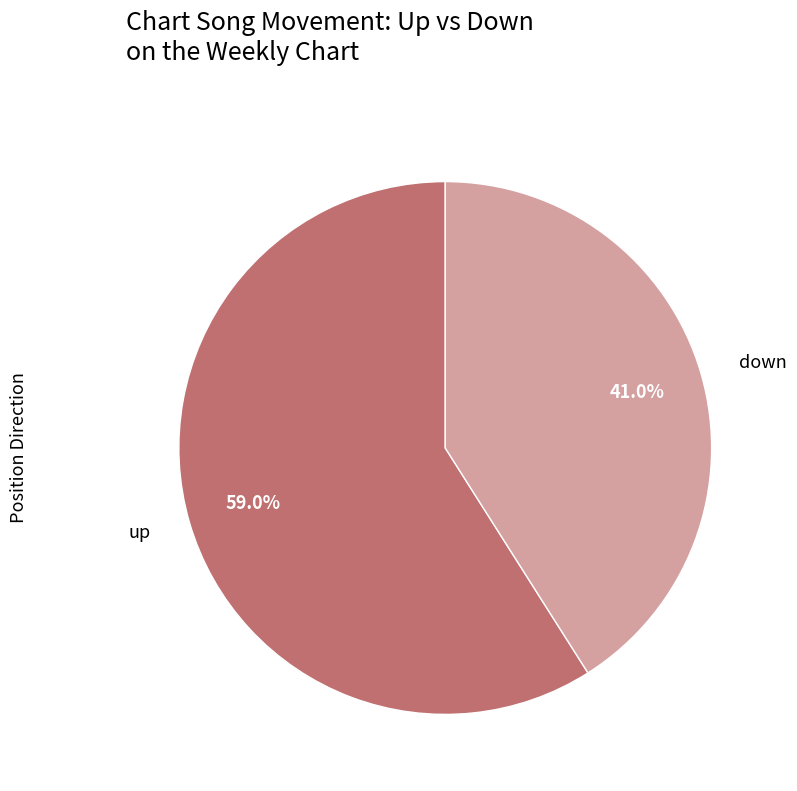

The up slice represents 59% of the pie. True or false?

True